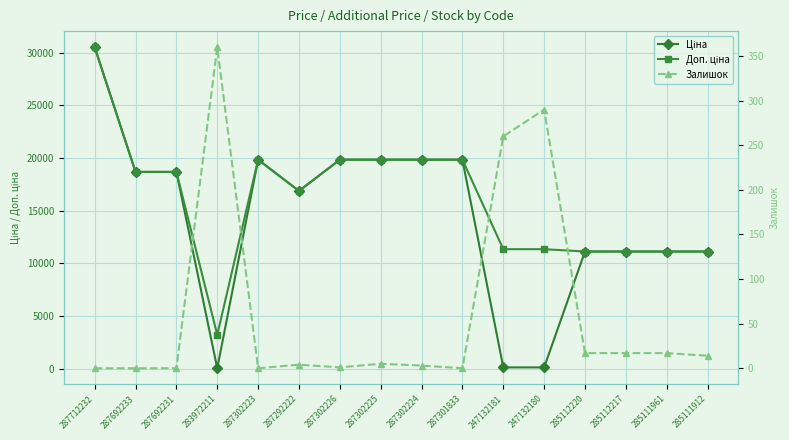

Read the Залишок value at 285111961.

17.0